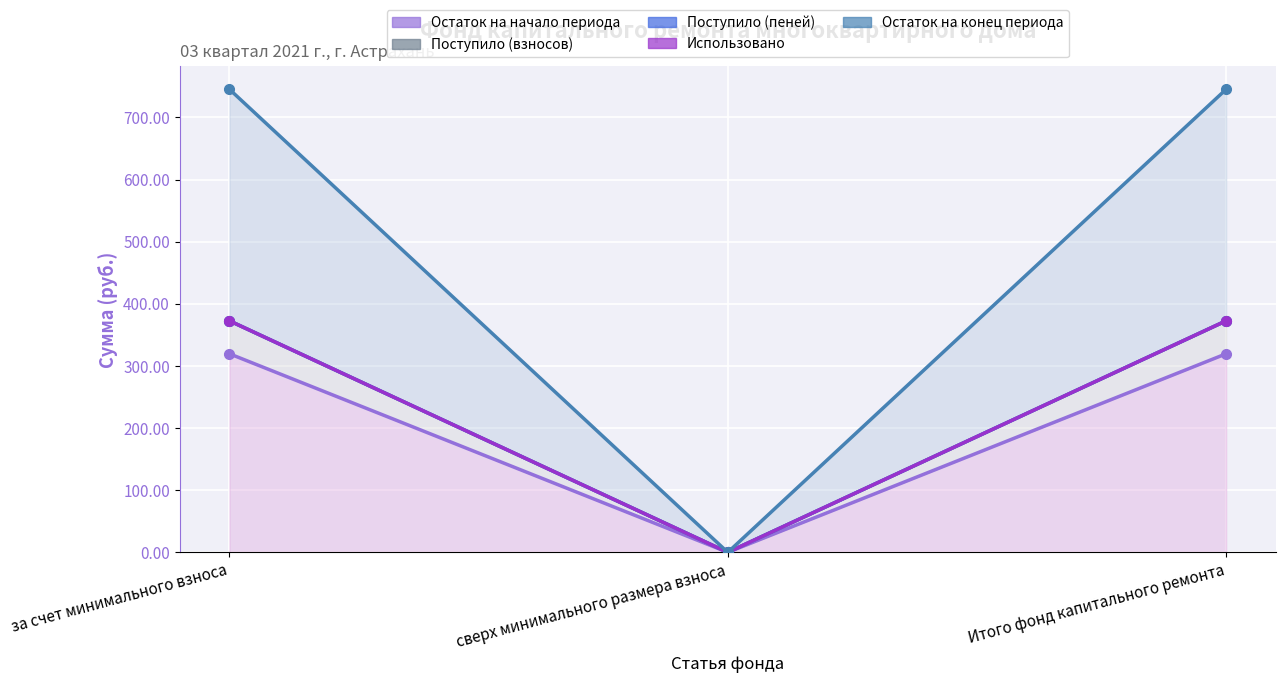

At how many categories does at least one series exceed 204?

2